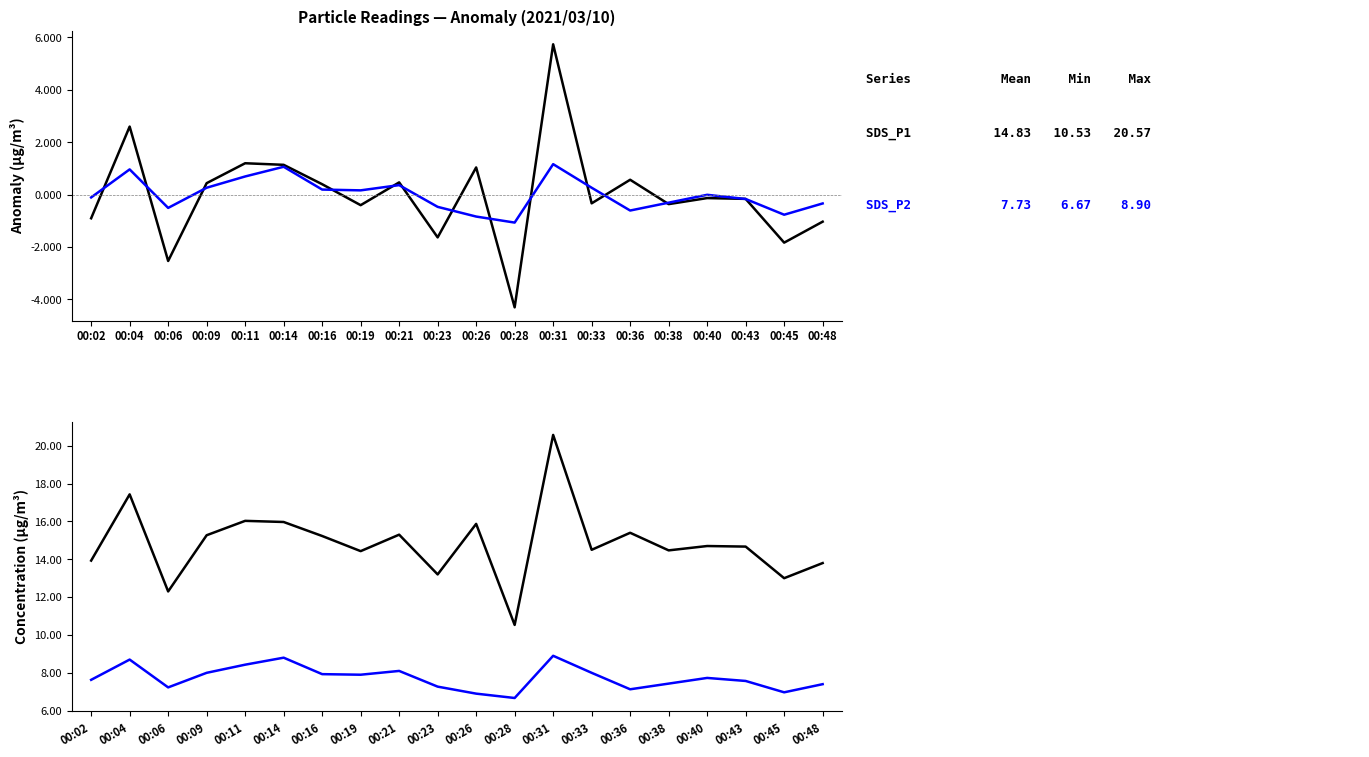

What value does the SDS_P2 series have at 00:45?

7.0